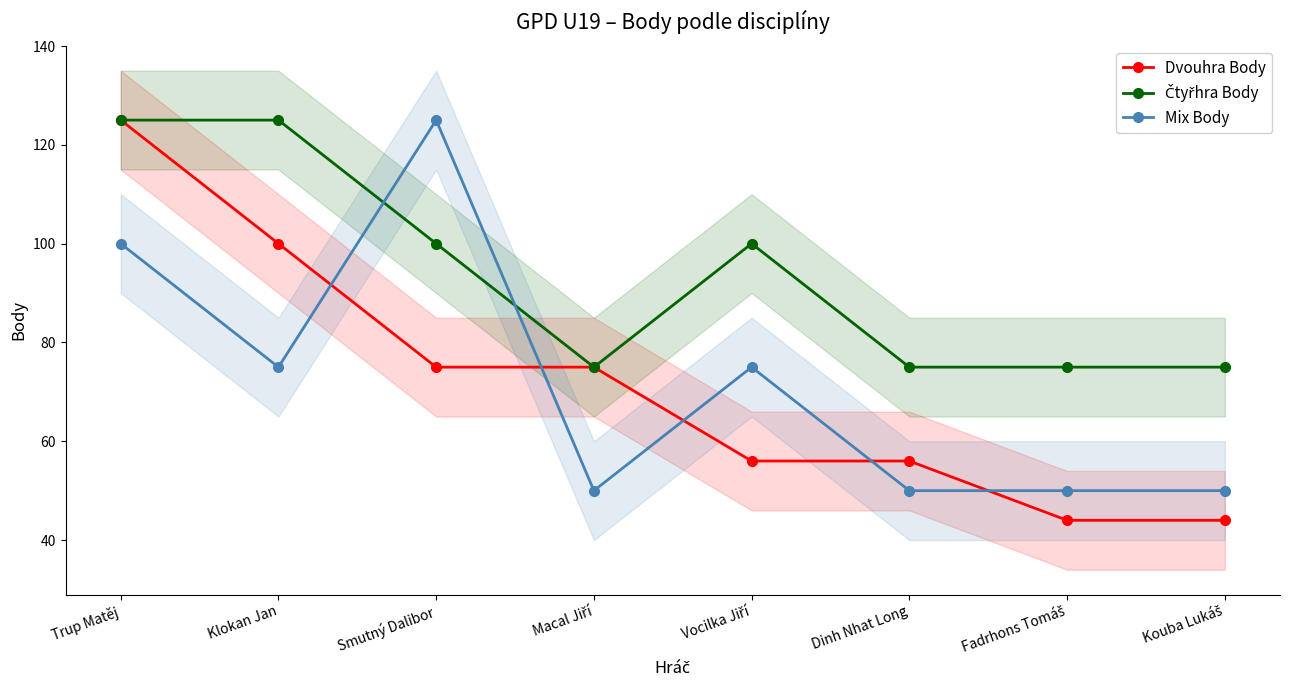

True or false: Mix Body has a value of 30 at Fadrhons Tomáš.

False